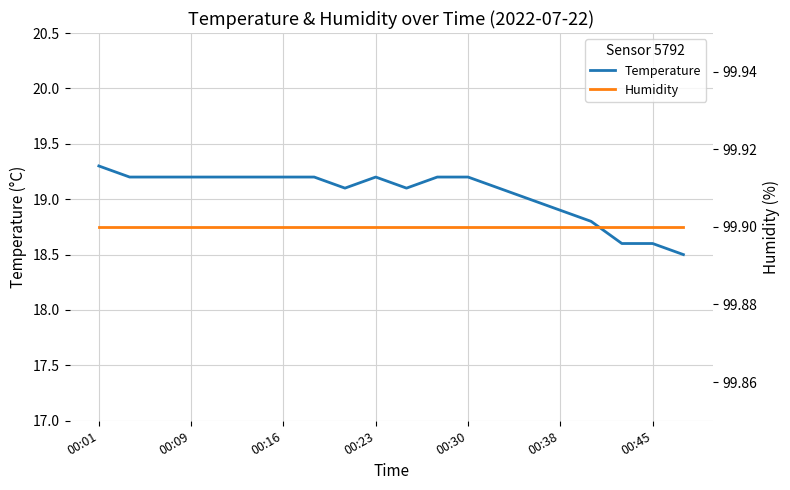

How many series are shown in this chart?

2